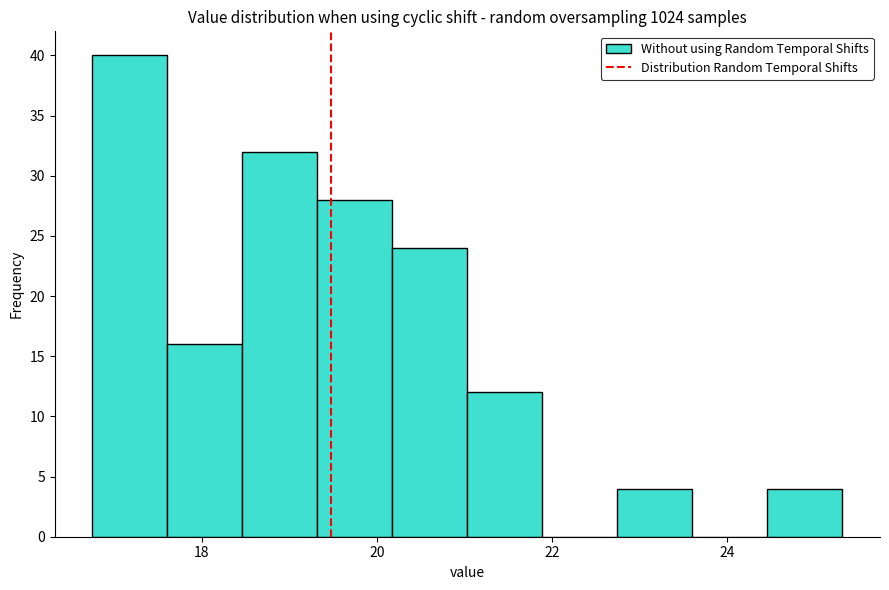

Over which range of the x-axis is the bar tallest?

16.8 to 17.6